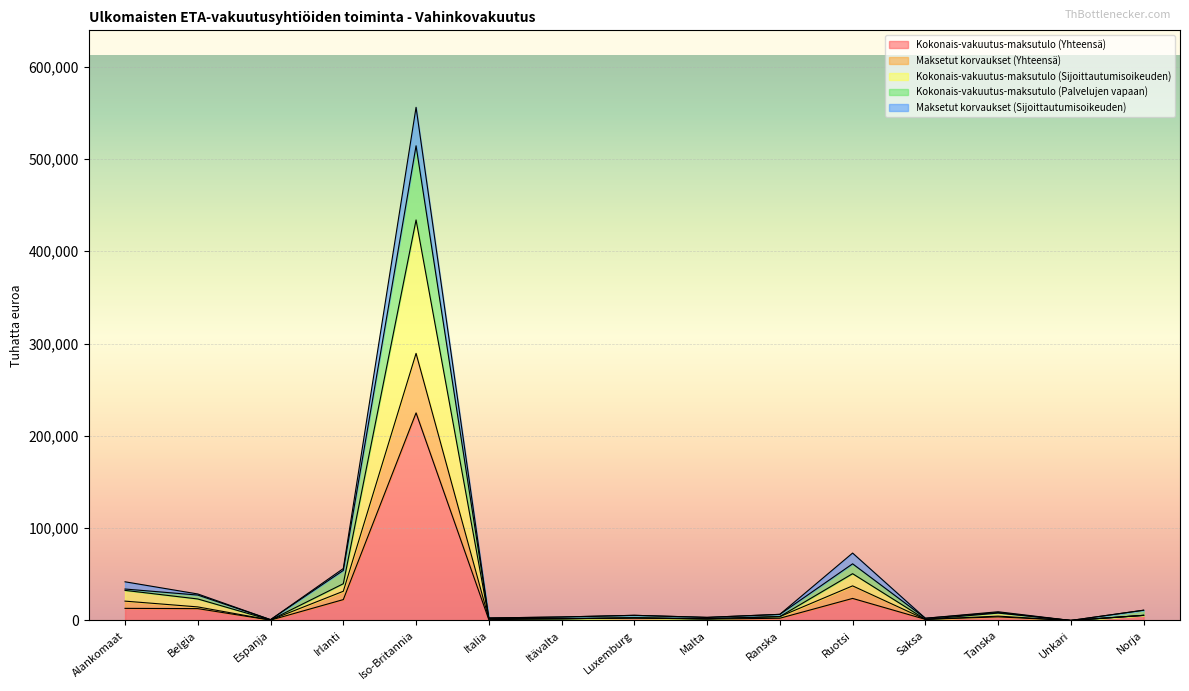

Between Ranska and Luxemburg, which is larger?

Luxemburg